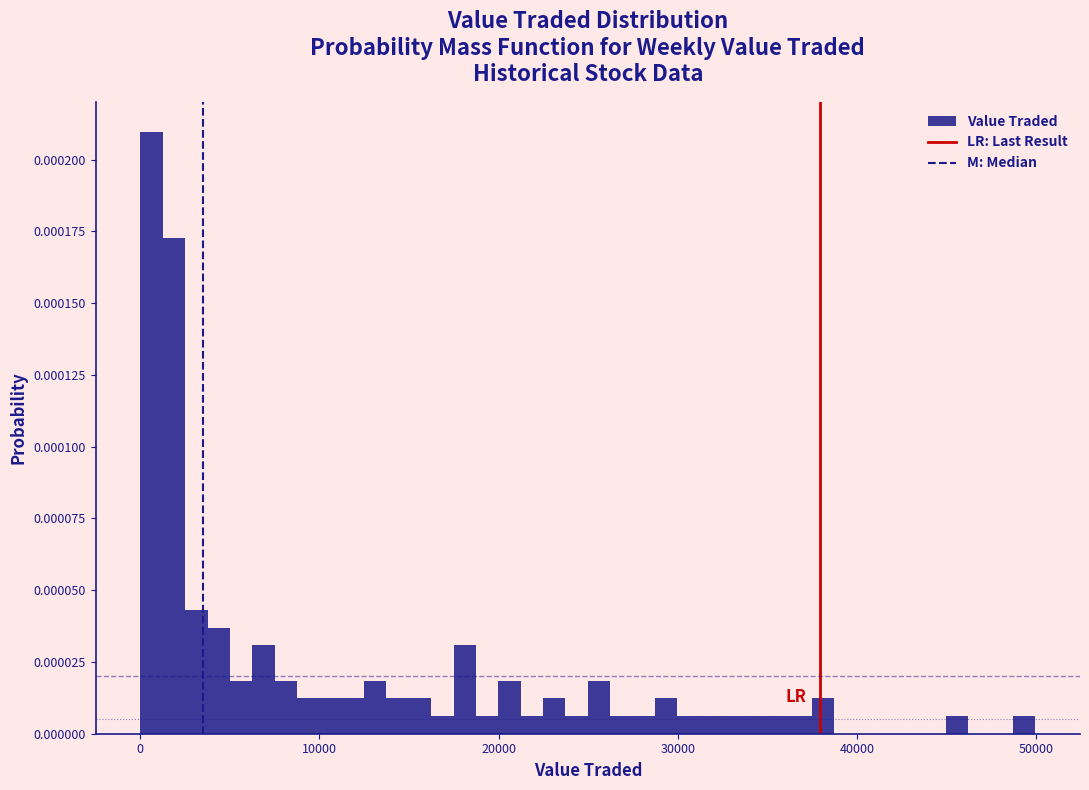

Around what value on the x-axis is the tallest bar? Give the approximate position of its centre, as read against the axis.

1000